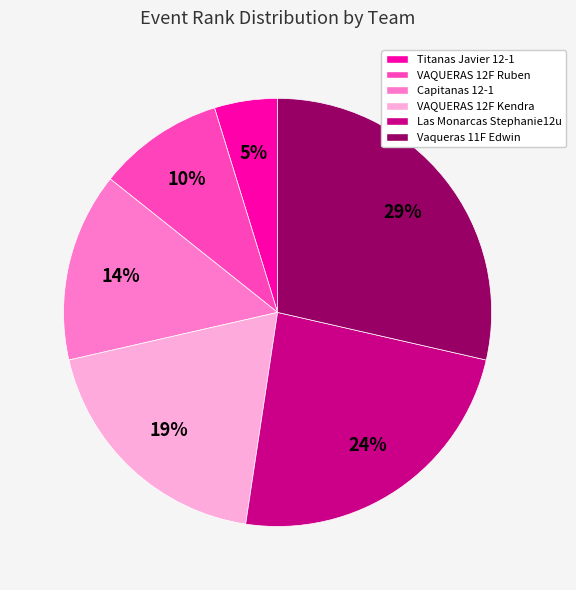

Combined, do Vaqueras 11F Edwin and VAQUERAS 12F Kendra account for over 50%?

No